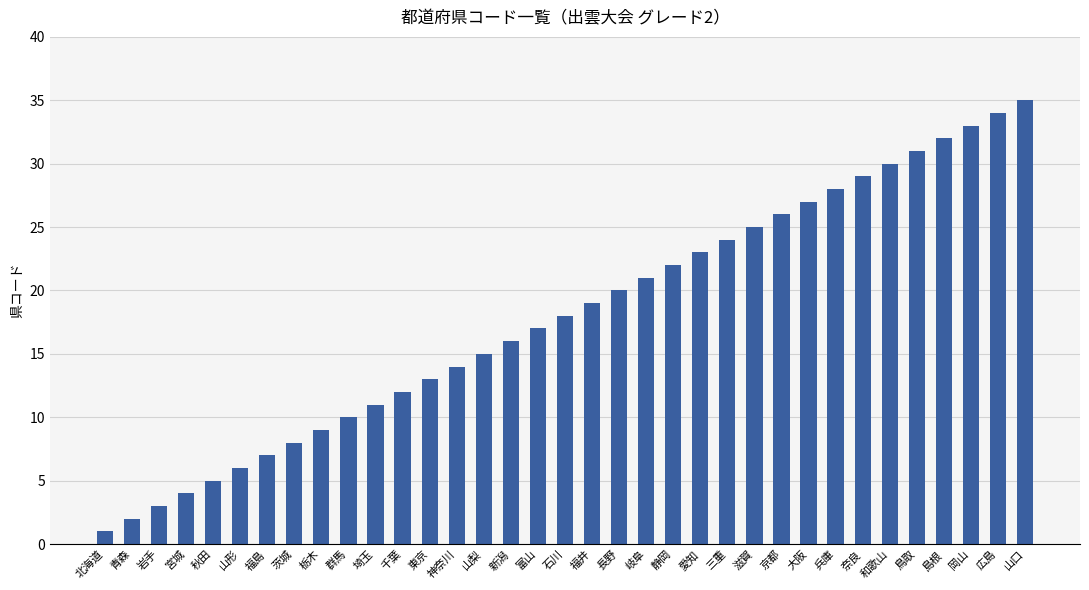

True or false: the data shows 18 at 石川.

True